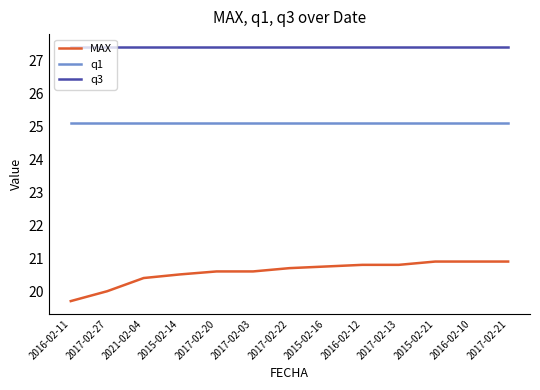

What is the greatest value displayed?

27.4